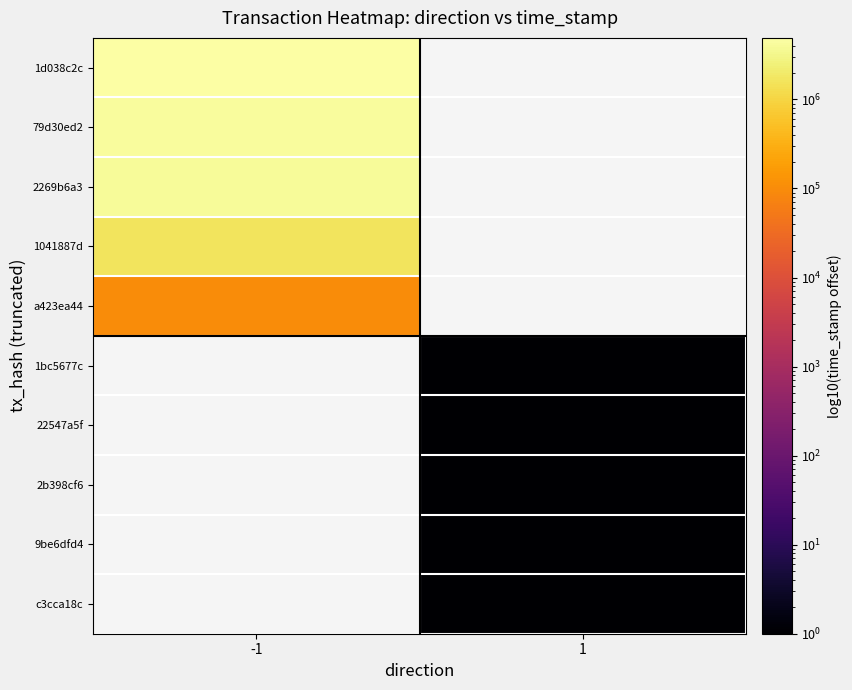

Is it true that 1d038c2c equals 6912091.8 at -1?

False